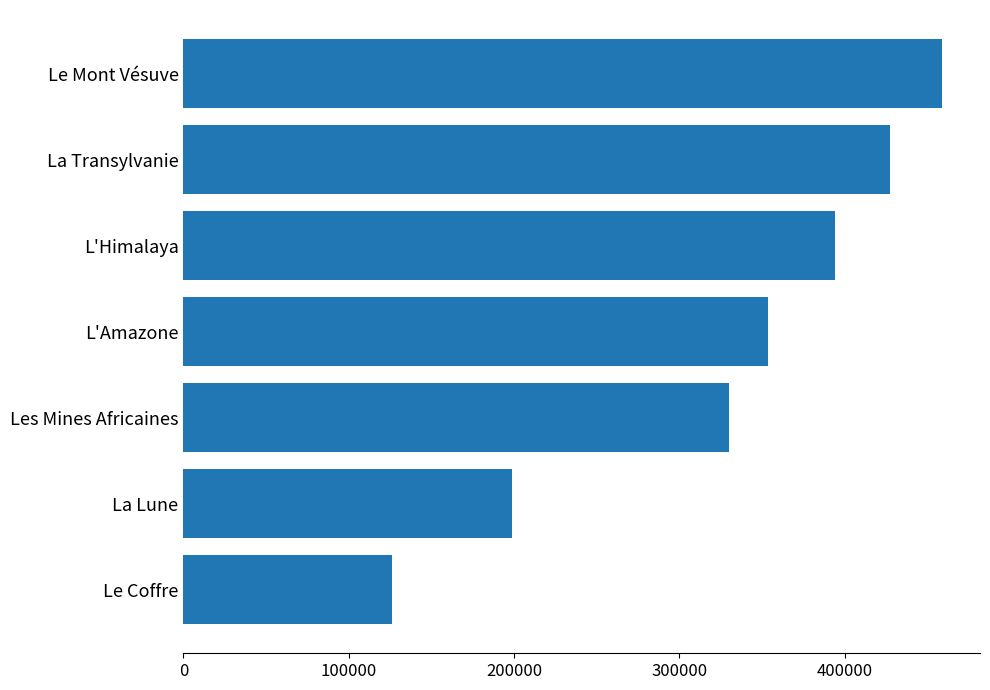

Count the number of data series in this chart.

1